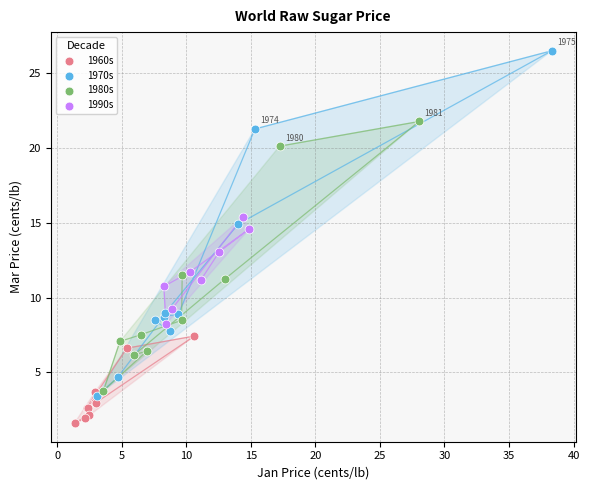

Which series has the widest spread of Y values?

1970s